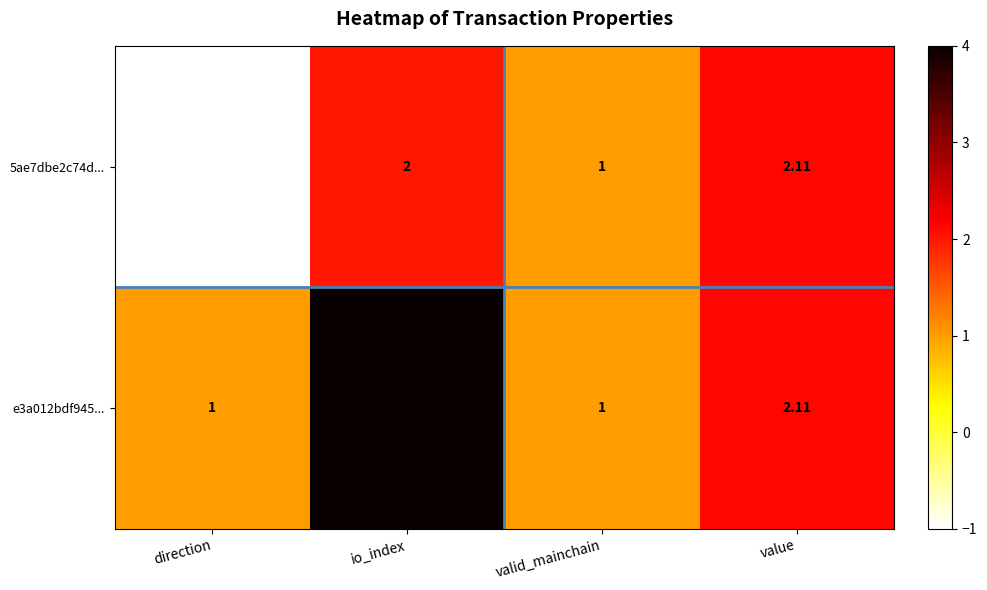

Is the value of 5ae7dbe2c74d... at io_index greater than the value of e3a012bdf945... at io_index?

No